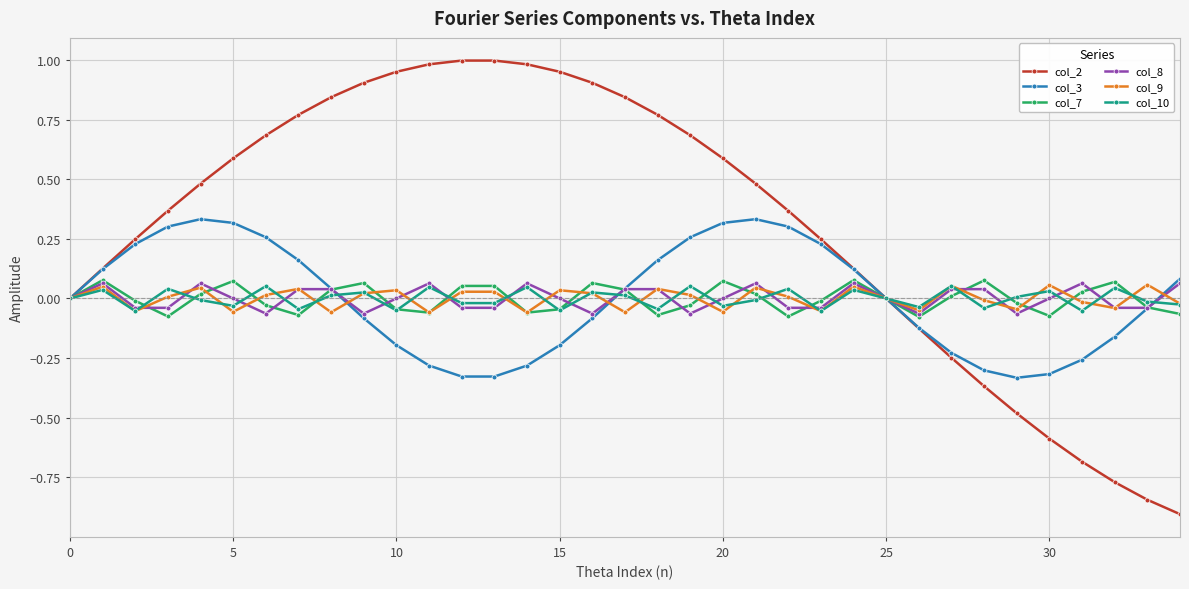

Does the chart have visible grid lines?

Yes